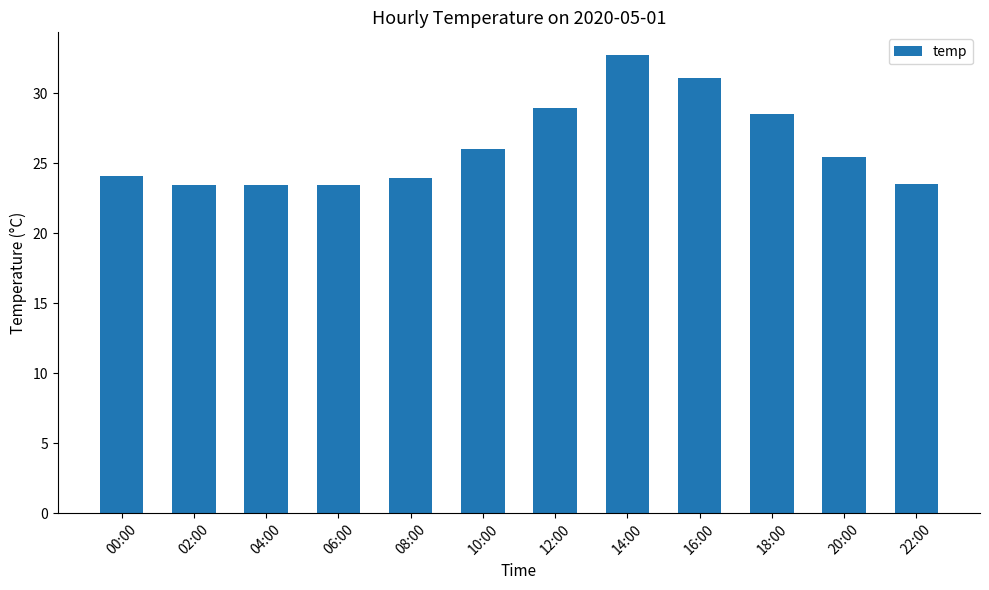

What is the value of the 1st bar from the left?

24.1